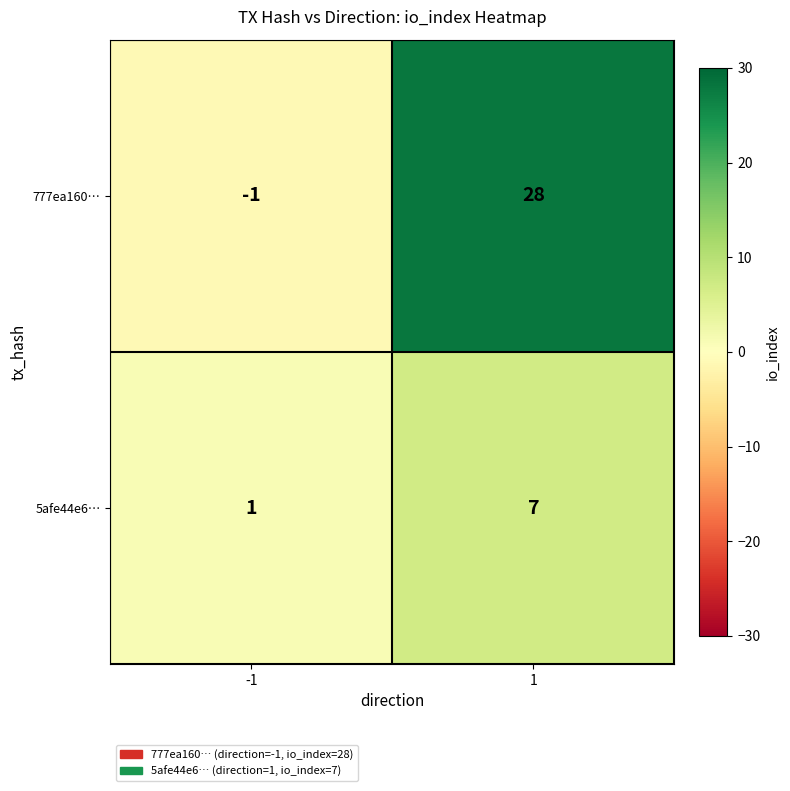

What is the difference between the maximum and minimum values in the 777ea160… series?

29